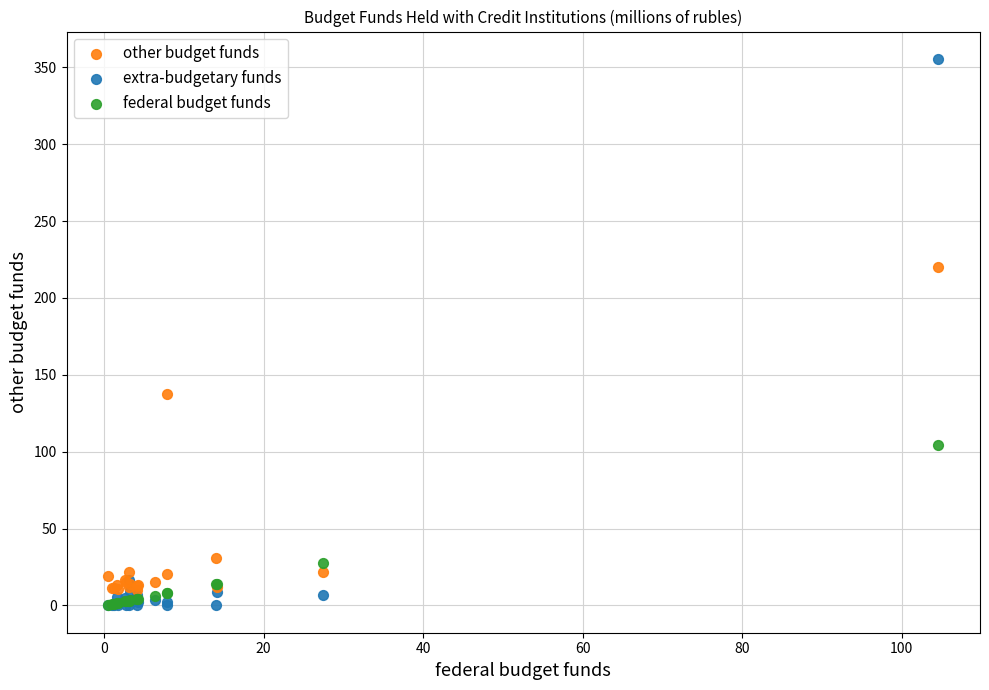

What are all the series names shown in the legend?

other budget funds, extra-budgetary funds, federal budget funds